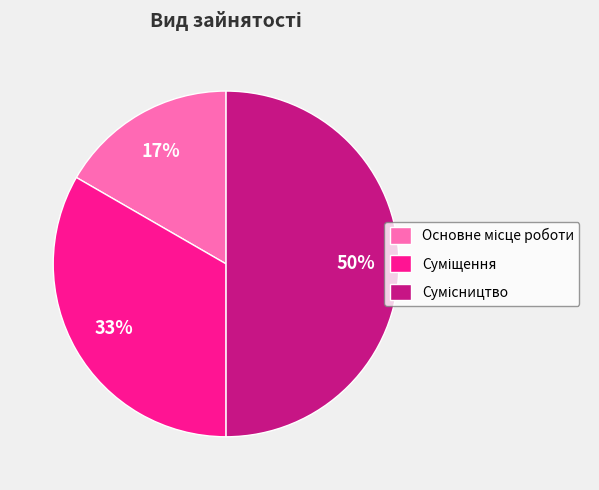

Count the number of slices in the pie.

3